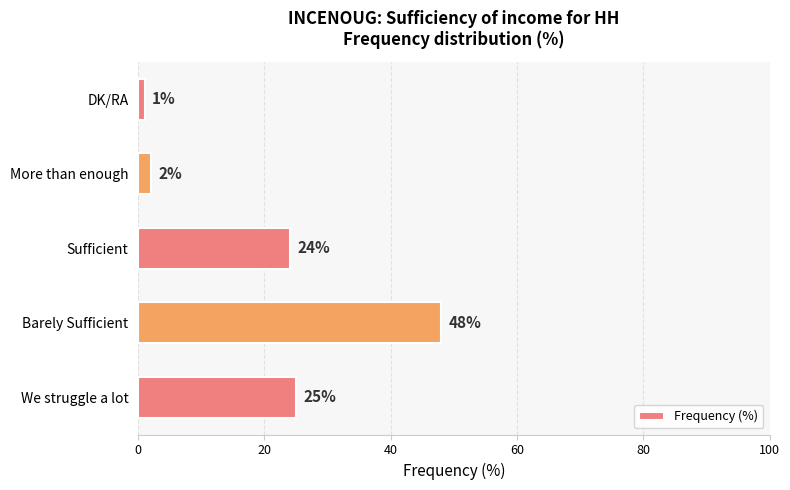

At which label is the value closest to 24?

Sufficient